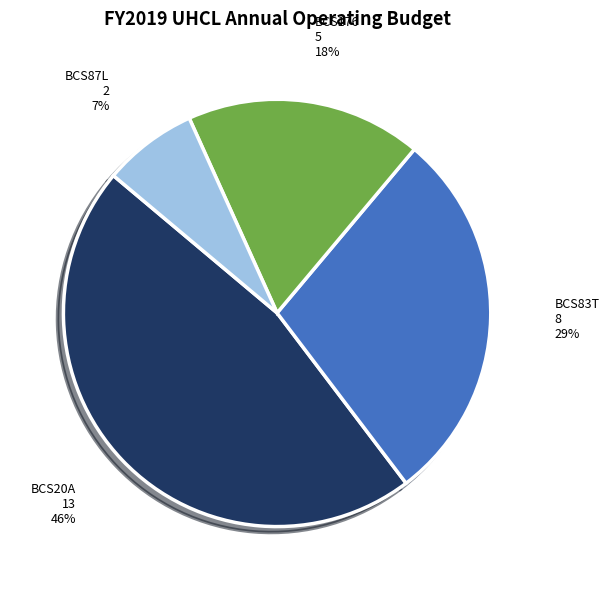

Is there a majority slice in this chart?

No